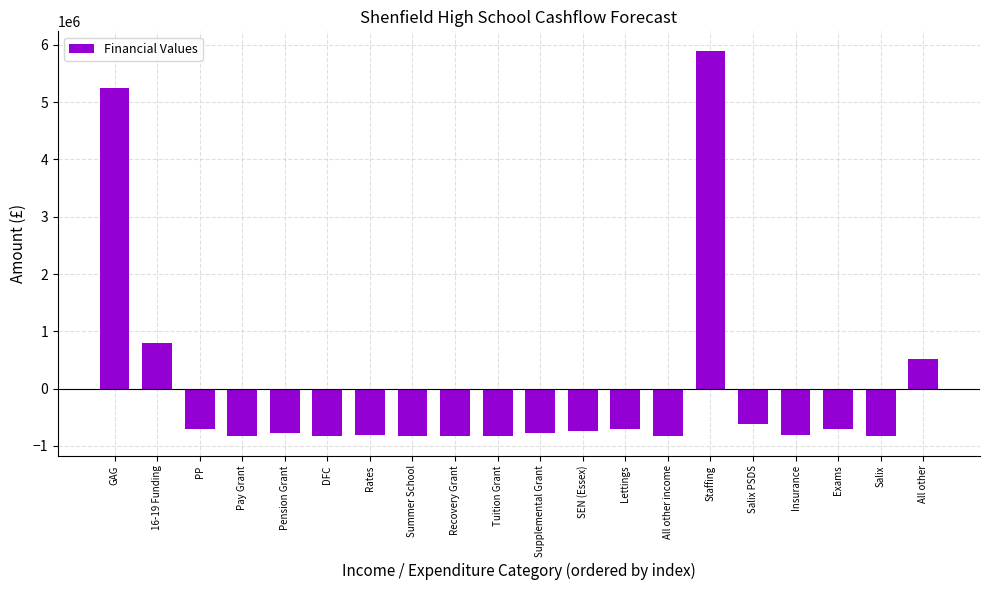

Where is the data nearest to the value 2532824?

16-19 Funding